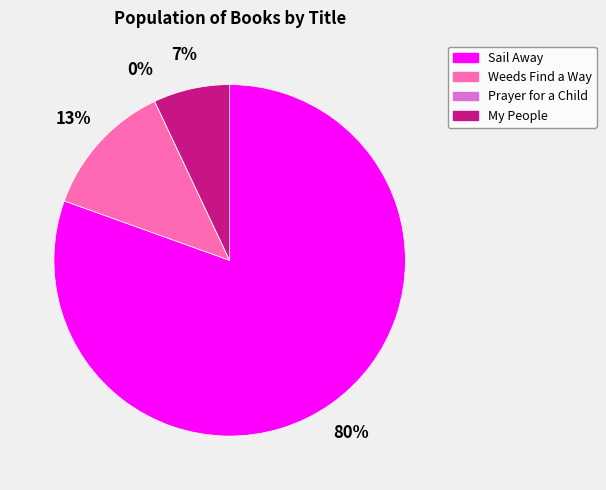

Is there a majority slice in this chart?

Yes